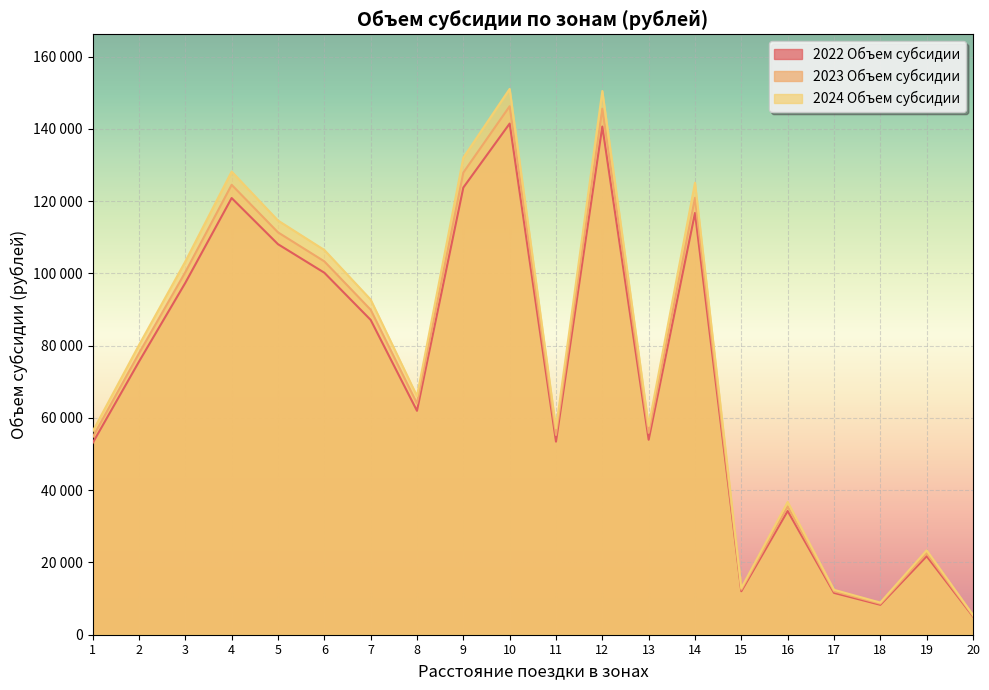

What is the sum of all 2023 Объем субсидии values?

1474005.0